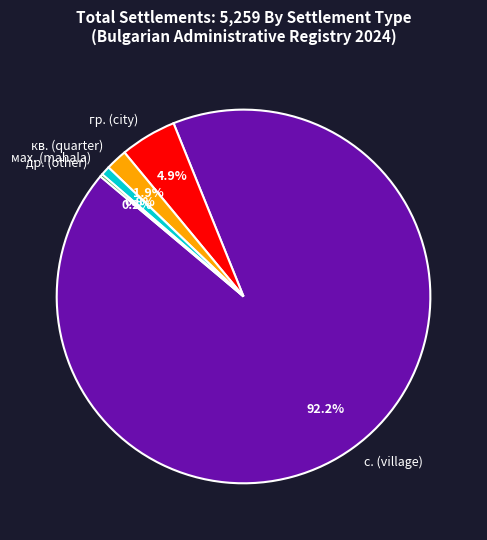

Is the sum of кв. (quarter) and с. (village) greater than half?

Yes